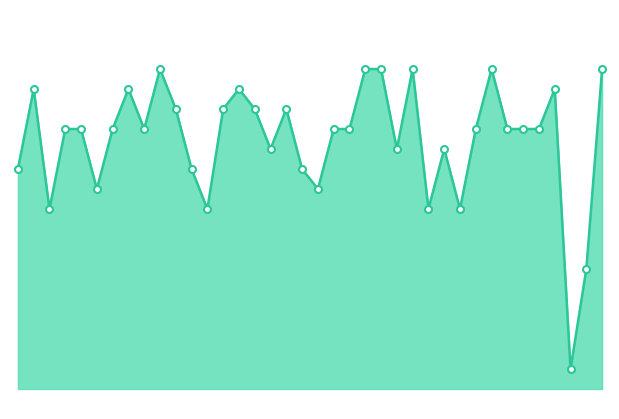

How many lines are shown in the chart?

1